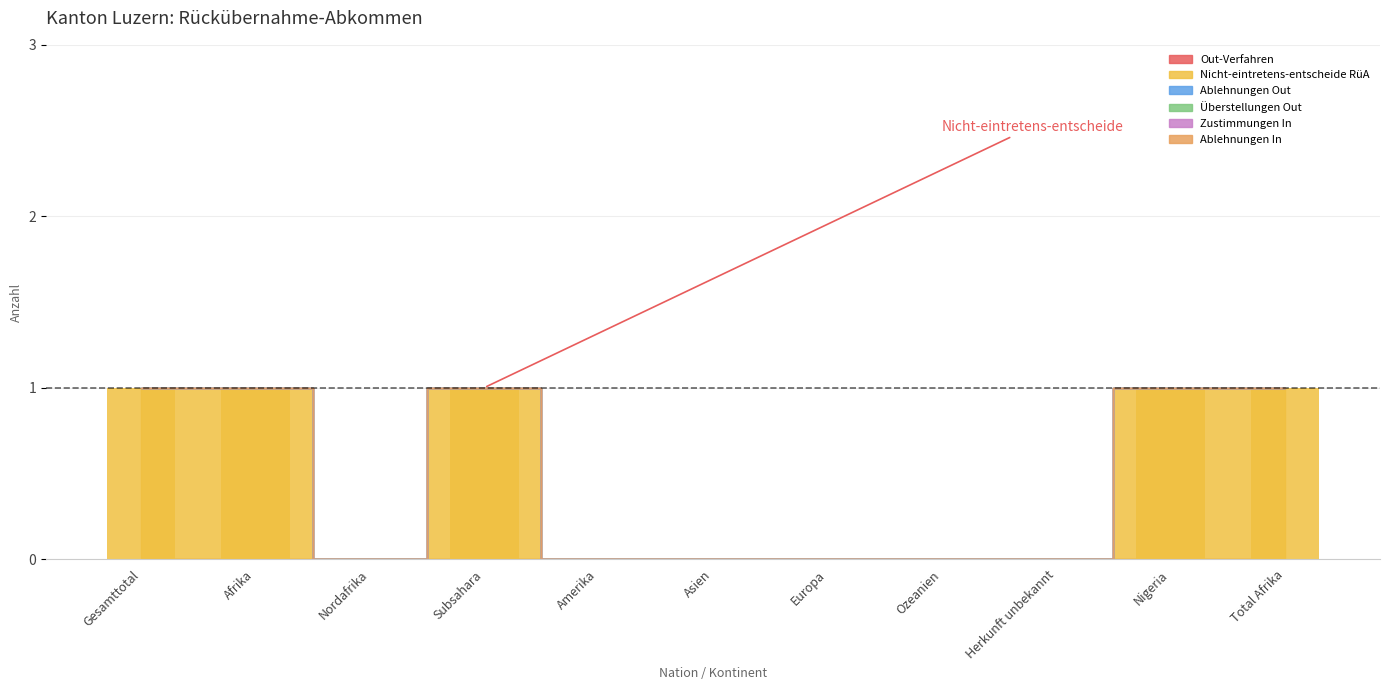

At which category is the sum across all series the highest?

Gesamttotal